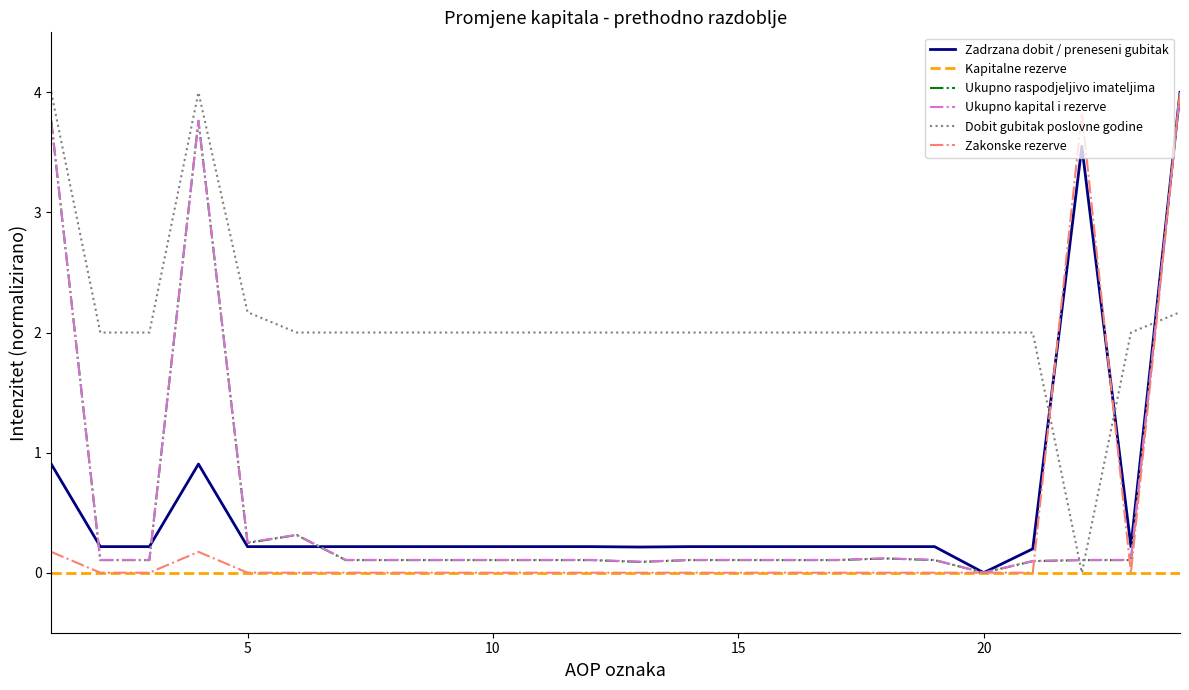

What is the highest value of the Zadrzana dobit / preneseni gubitak series?

4.0